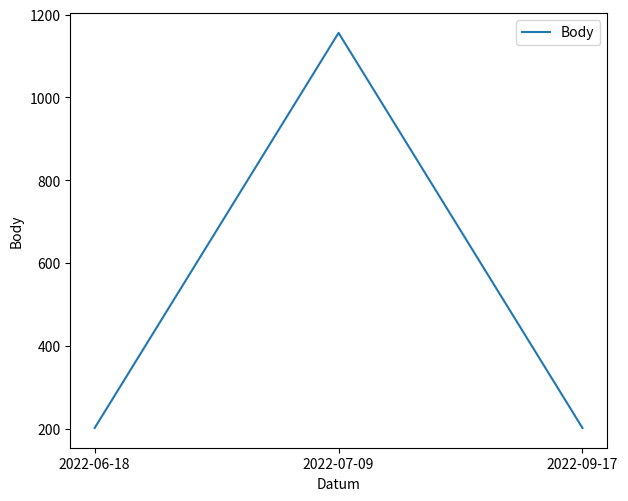

The chart shows a value of 41 at 2022-09-17. True or false?

False